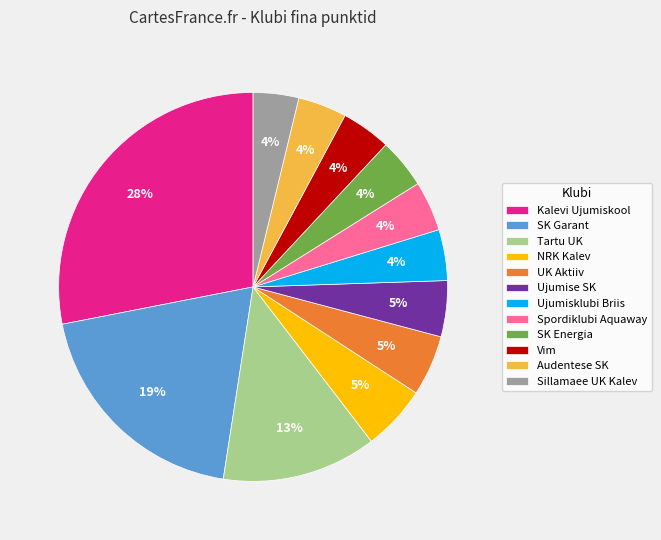

Combined, do UK Aktiiv and SK Garant account for over 50%?

No